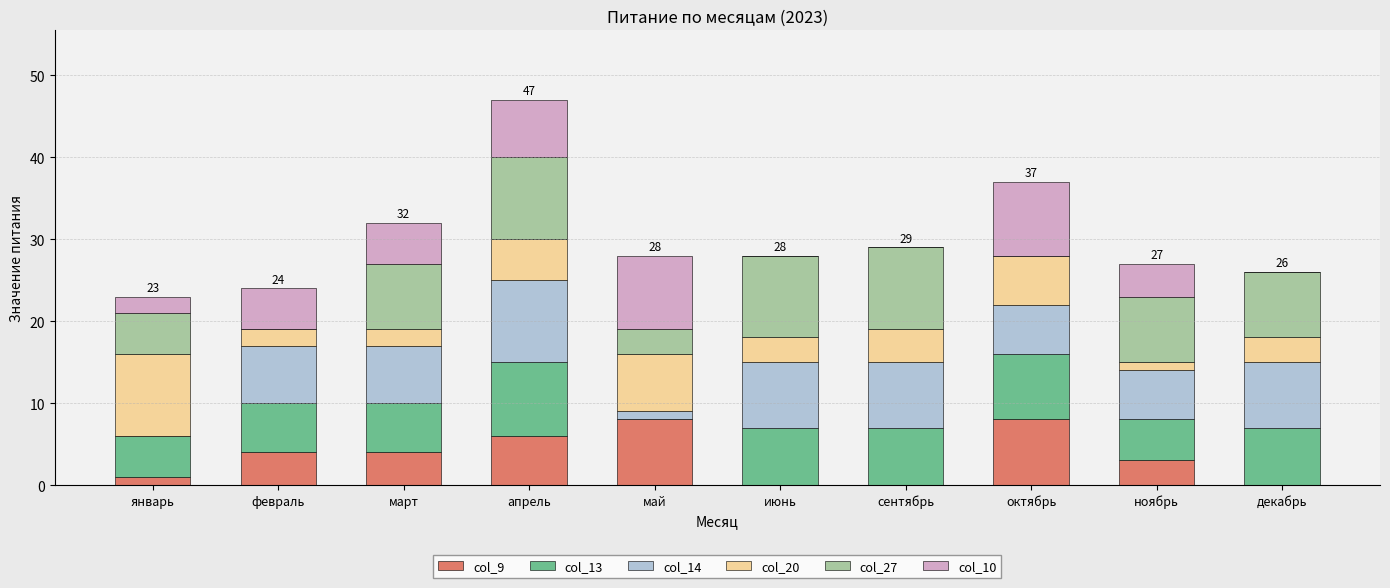

At which category is the sum across all series the highest?

апрель